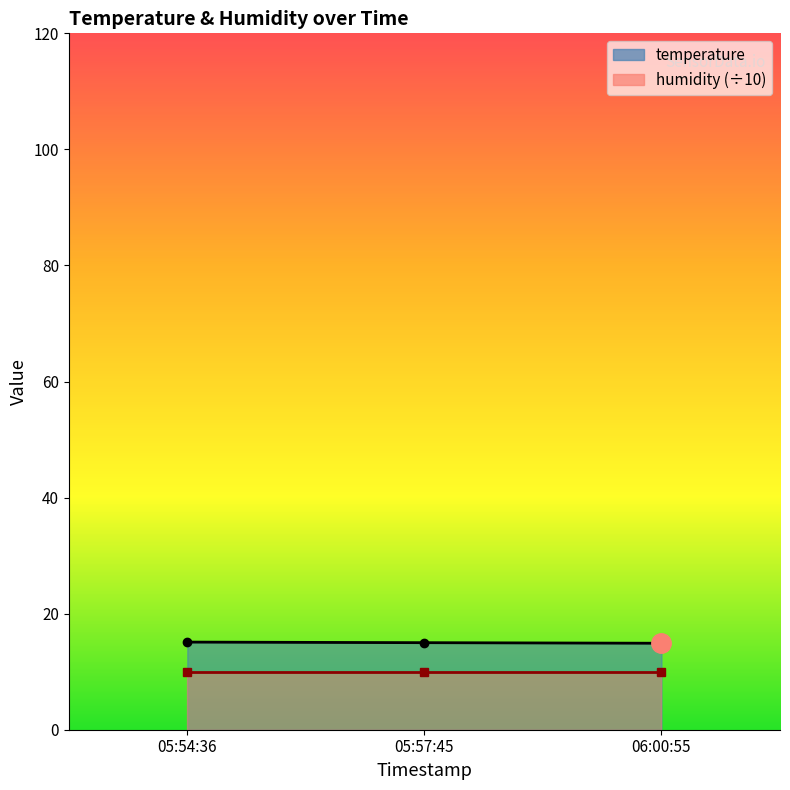

How many data points are less than 15?

1